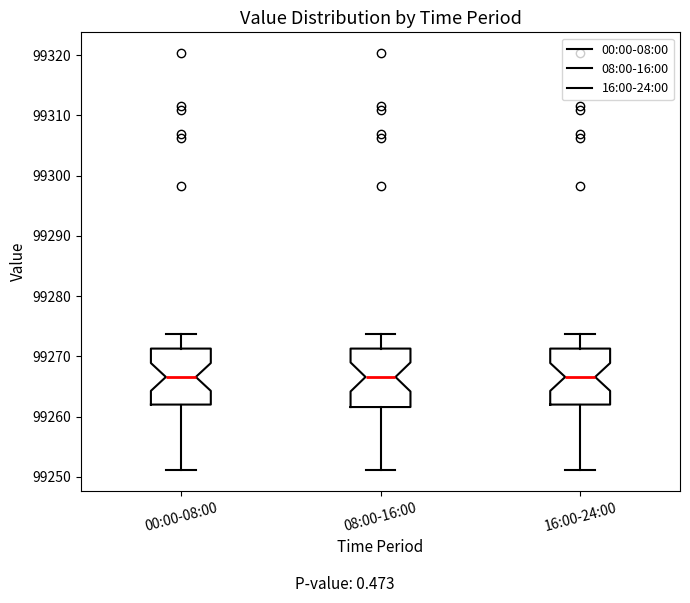

Reading left to right, read every box against the y-axis: the position of its median line, the range the box covers, and the ends of its whiskers. The values are not printed on the chart, so give them approximately, as read against the axis.

00:00-08:00: median 99267, box 99262 to 99271, whiskers 99251 to 99274
08:00-16:00: median 99267, box 99262 to 99271, whiskers 99251 to 99274
16:00-24:00: median 99267, box 99262 to 99271, whiskers 99251 to 99274